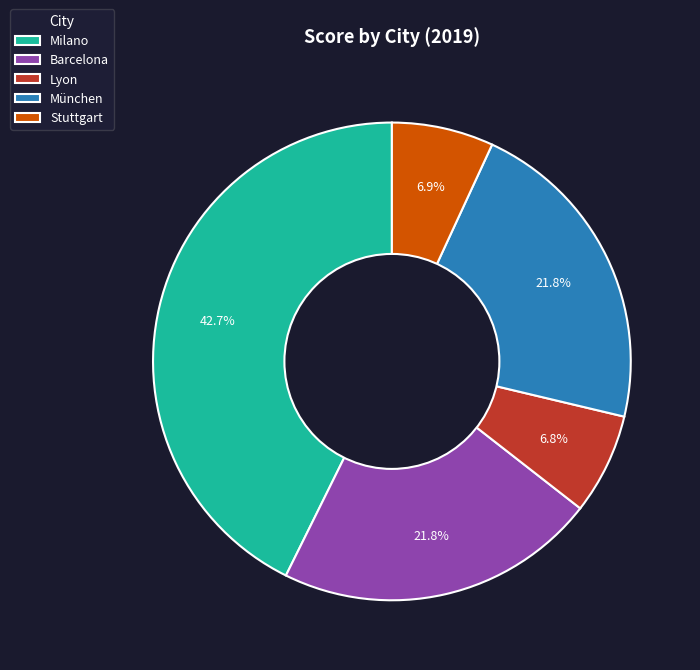

To the nearest percent, what portion does Milano represent?

43%